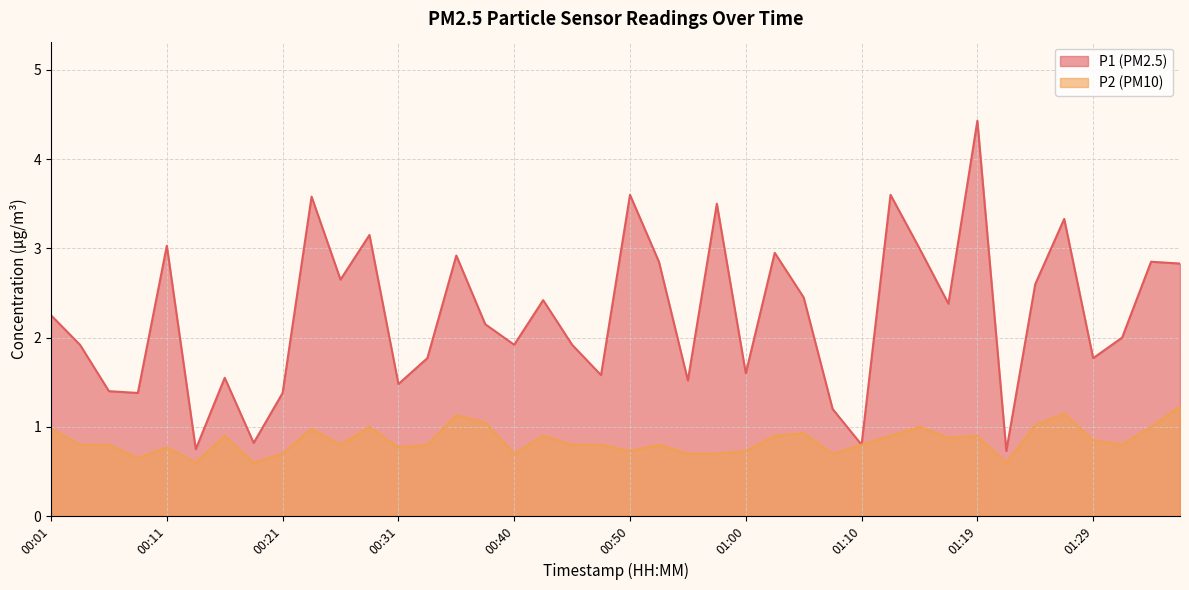

Reading left to right, what are all the values shown in this chart?

P1: 2.2	1.9	1.4	1.4	3.0	0.8	1.6	0.8	1.4	3.6	2.6	3.1	1.5	1.8	2.9	2.1	1.9	2.4	1.9	1.6	3.6	2.9	1.5	3.5	1.6	3.0	2.5	1.2	0.8	3.6	3.0	2.4	4.4	0.7	2.6	3.3	1.8	2.0	2.9	2.8
P2: 1.0	0.8	0.8	0.7	0.8	0.6	0.9	0.6	0.7	1.0	0.8	1.0	0.8	0.8	1.1	1.1	0.7	0.9	0.8	0.8	0.7	0.8	0.7	0.7	0.7	0.9	0.9	0.7	0.8	0.9	1.0	0.9	0.9	0.6	1.0	1.1	0.8	0.8	1.0	1.2